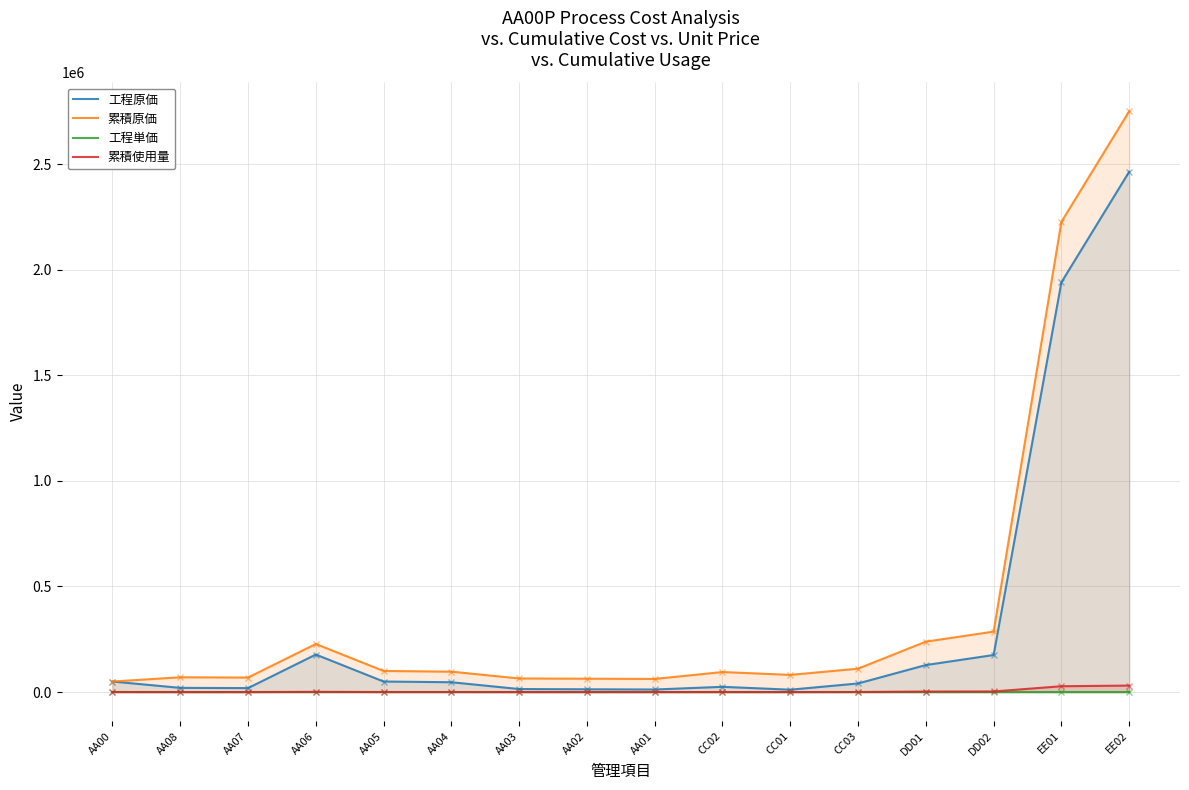

How many interior local valleys does the 工程原価 series have?

3